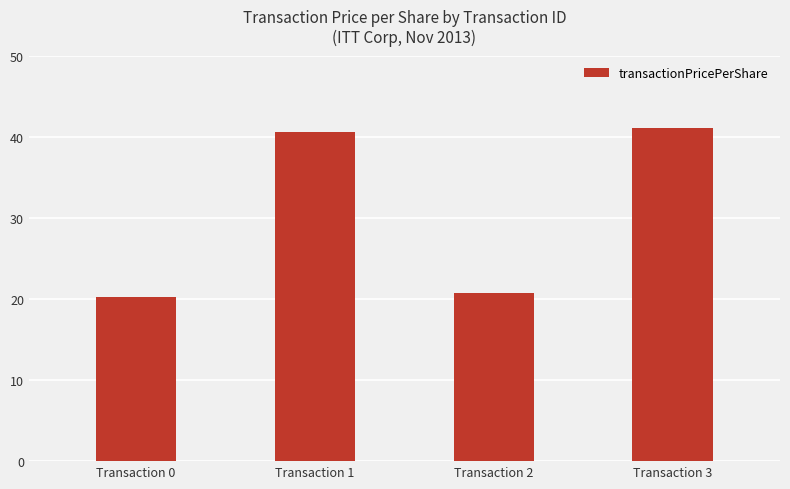

Reading left to right, transcribe all the data shown in this chart.

Transaction 0=20.3	Transaction 1=40.6	Transaction 2=20.7	Transaction 3=41.1